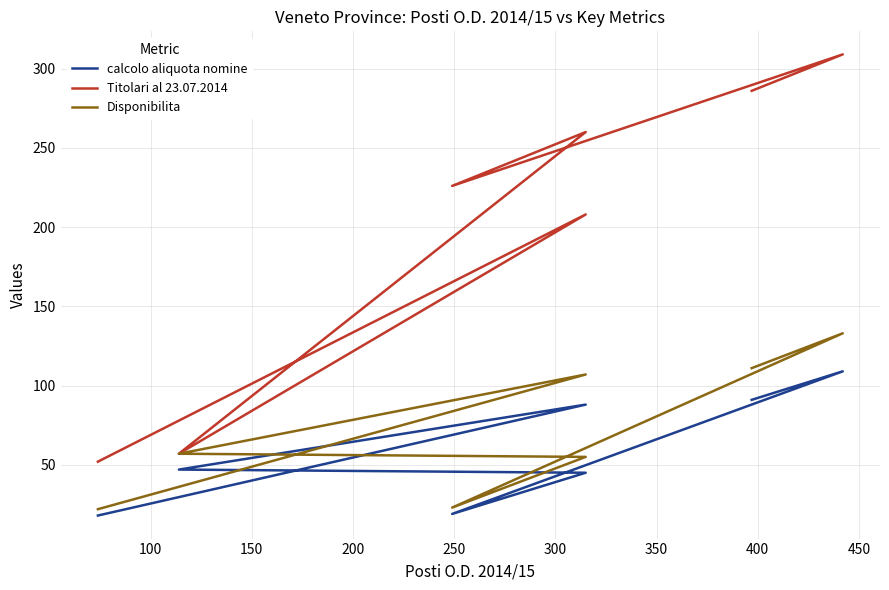

Reading right to left, list all the values displayed in this chart.

calcolo aliquota nomine: 91	109	19	45	47	88	18
Titolari al 23.07.2014: 286	309	226	260	57	208	52
Disponibilita: 111	133	23	55	57	107	22